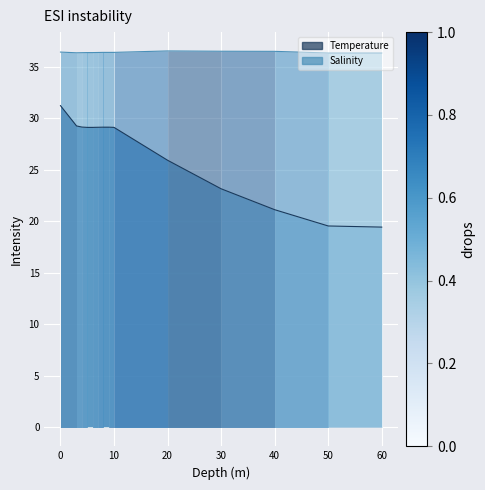

Which series has the widest spread of values?

Temperature